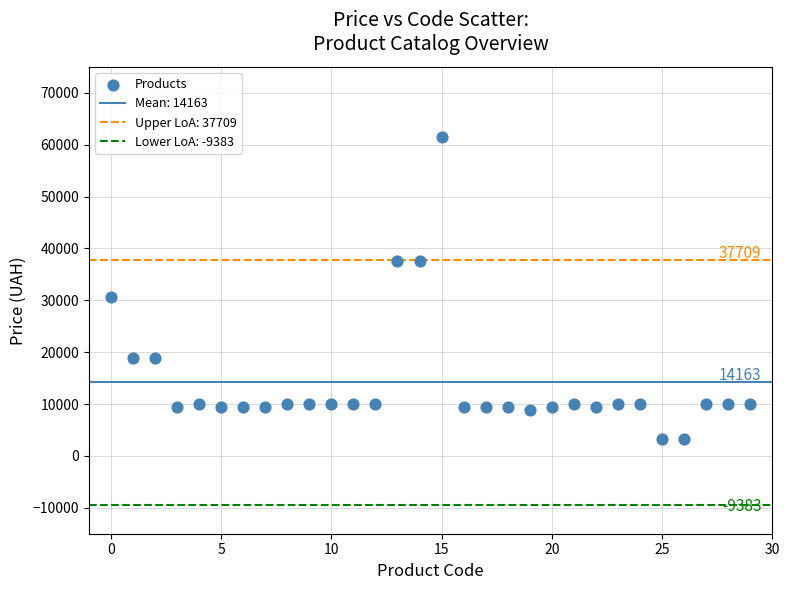

What Y value in the scatter plot is closest to 32306?

30717.1